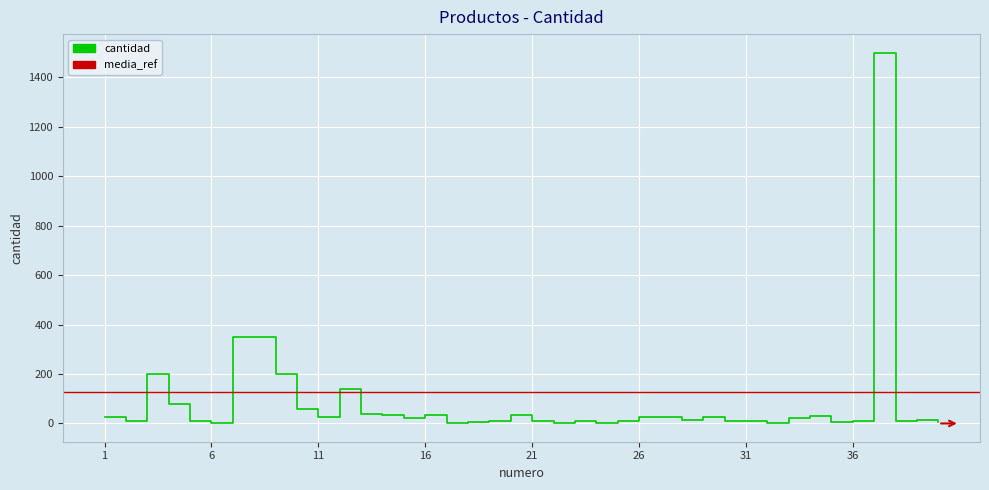

Reading left to right, extract all data points from this chart.

1=25	2=10	3=200	4=80	5=10	6=1	7=350	8=350	9=200	10=60	11=25	12=140	13=40	14=35	15=20	16=35	17=1	18=7	19=10	20=35	21=10	22=3	23=9	24=1	25=9	26=25	27=25	28=14	29=25	30=10	31=10	32=1	33=20	34=30	35=7	36=10	37=1500	38=10	39=15	40=5